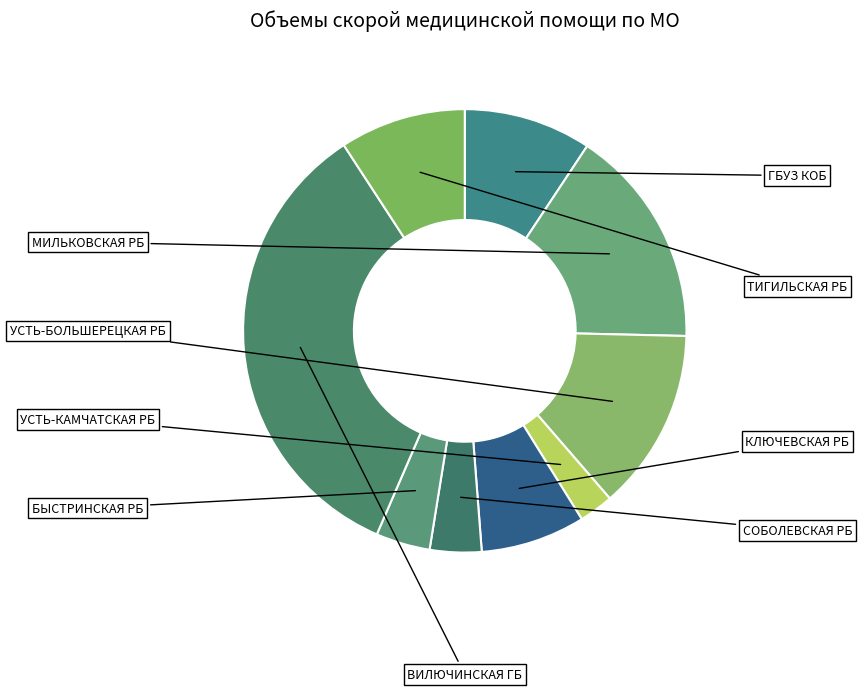

Is there any slice that represents more than half of the pie?

No